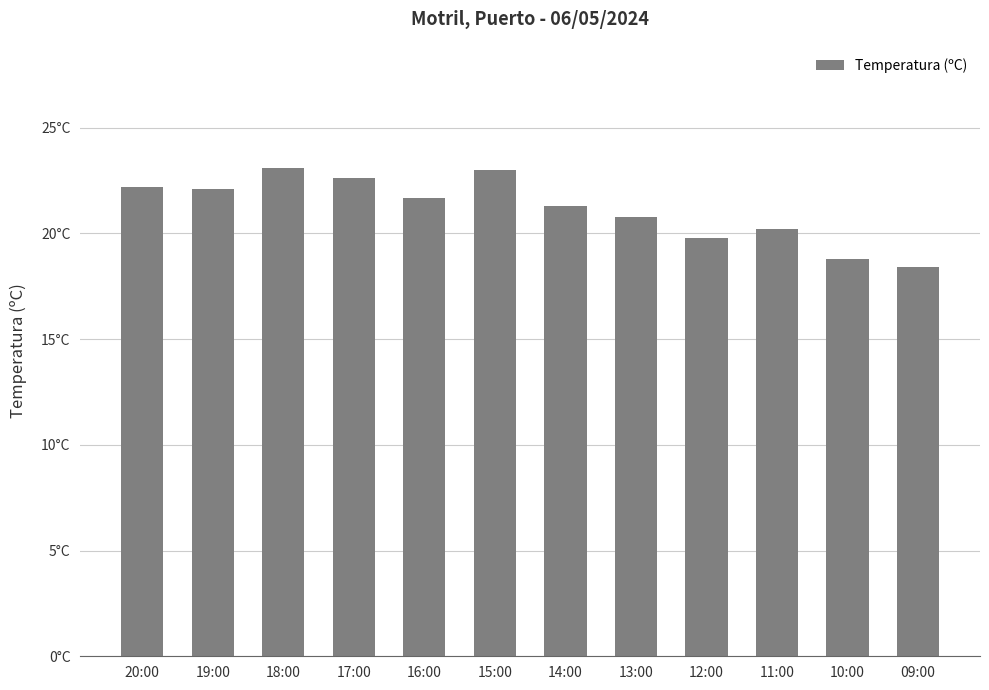

Does the chart contain any negative values?

No